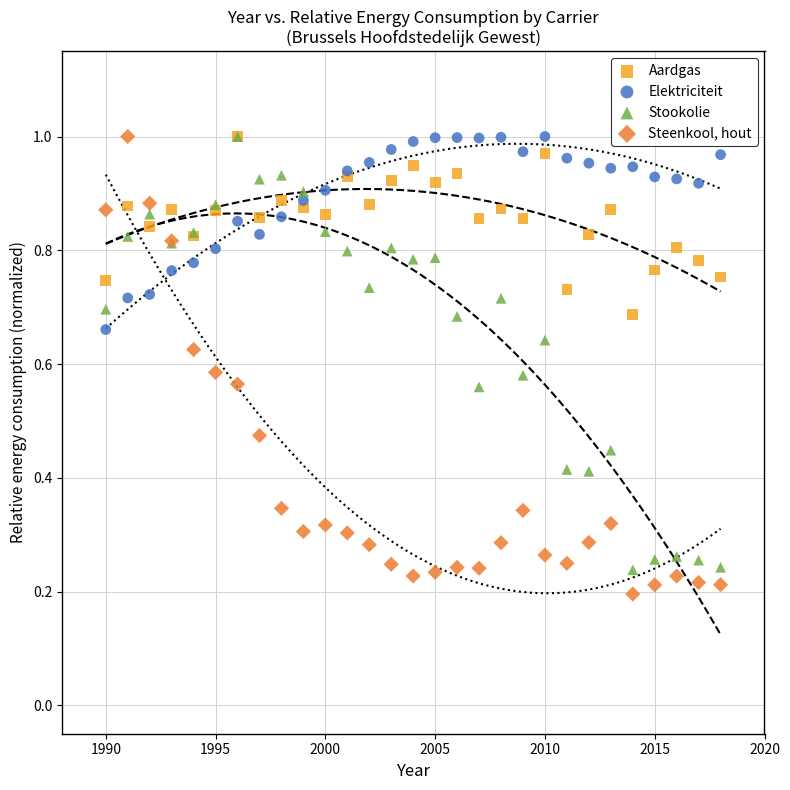

What are all the series names shown in the legend?

Aardgas, Elektriciteit, Stookolie, Steenkool, hout